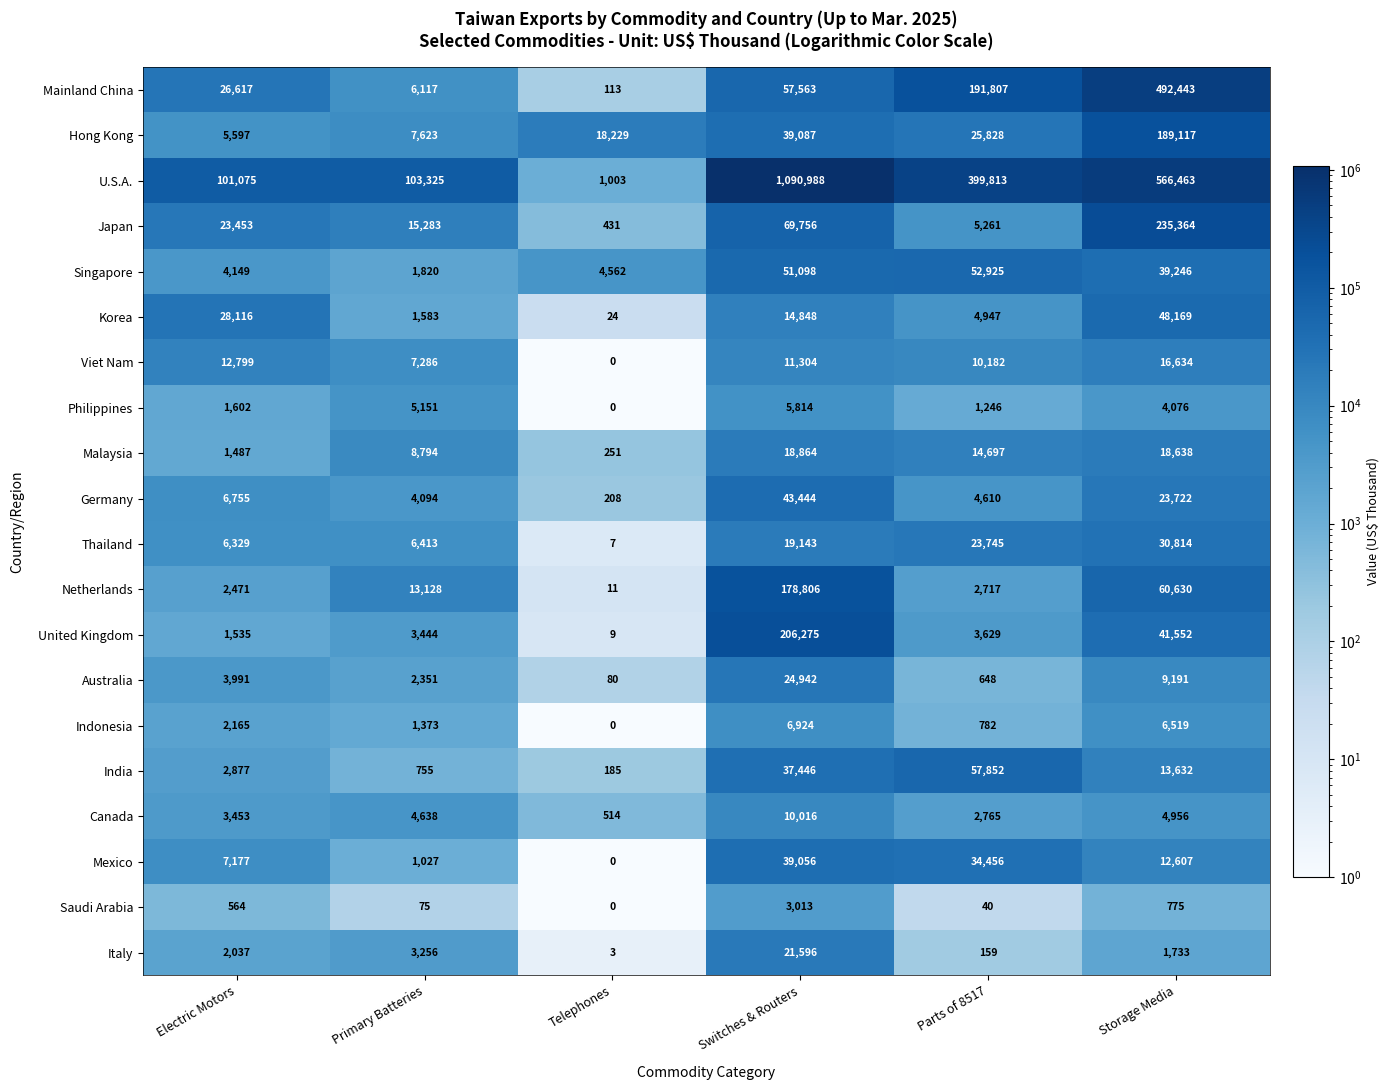

What is the approximate value of Italy at Primary Batteries?

3256